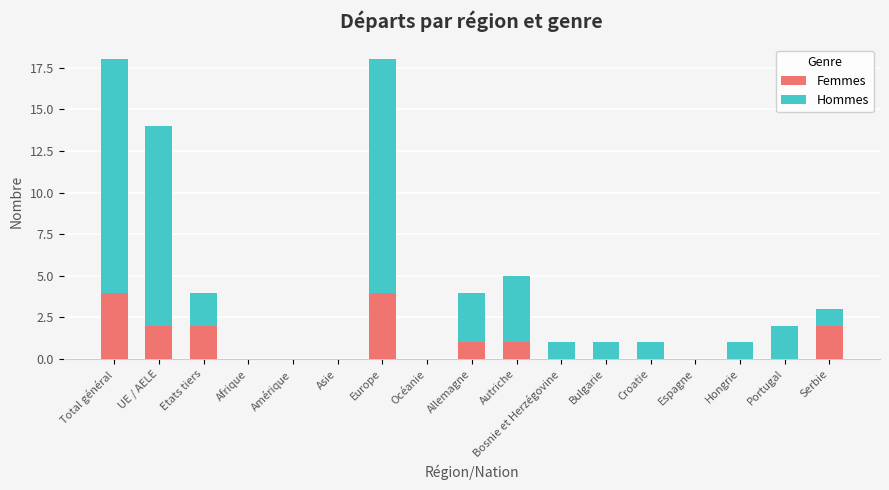

True or false: Femmes has a value of 6 at Total général.

False